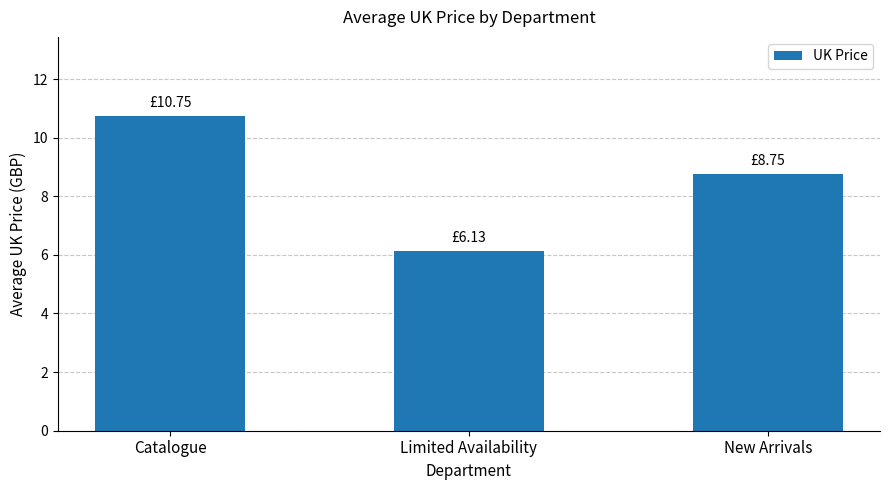

How many data points does each series have?

3